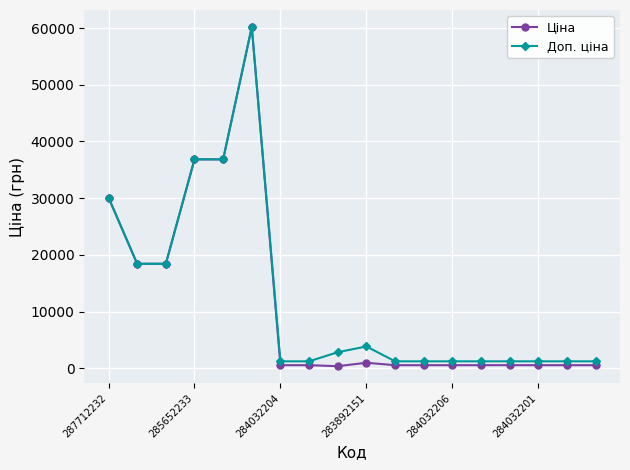

At how many categories does at least one series exceed 27223?

4